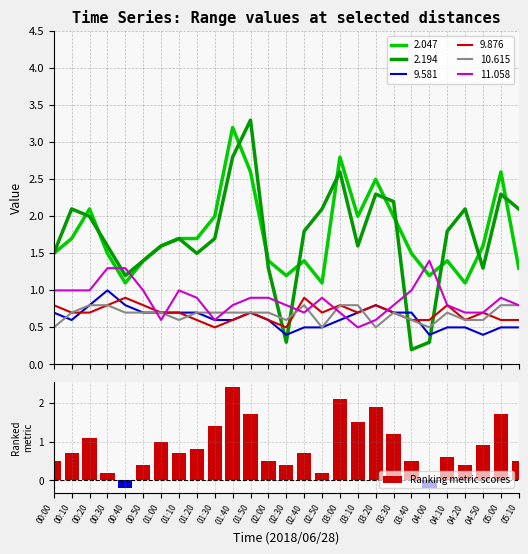

Does the chart contain any negative values?

Yes